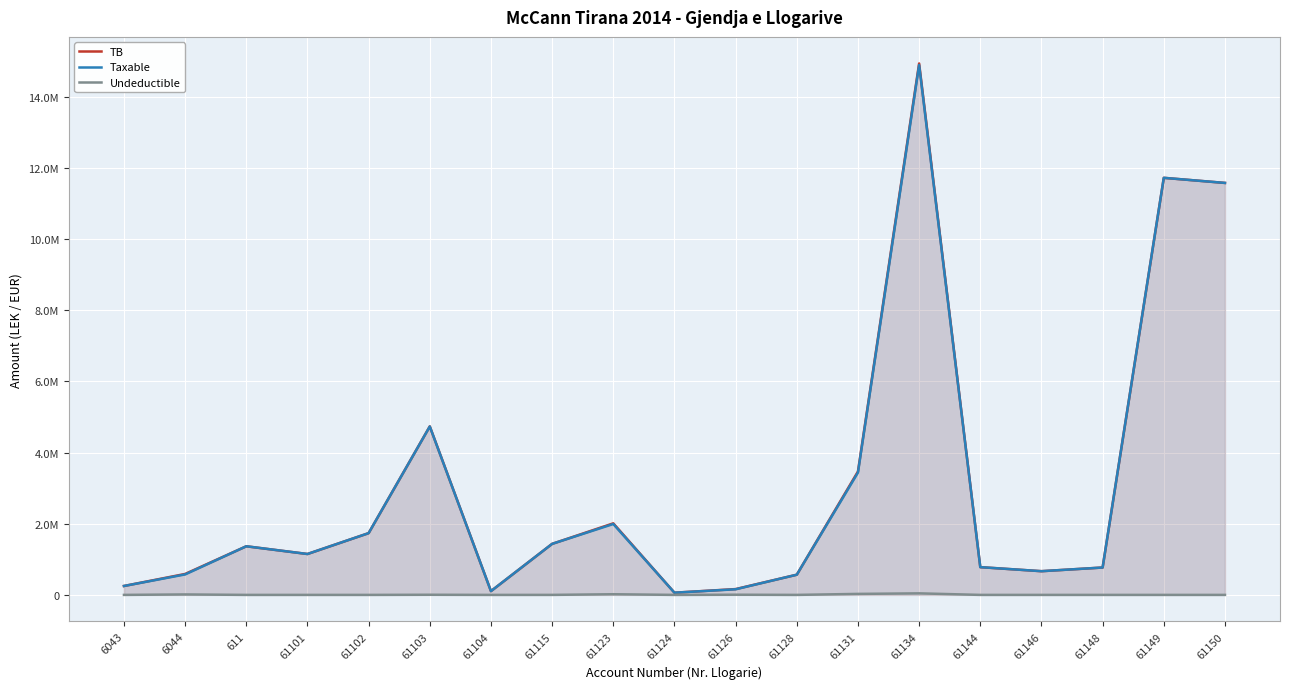

How many categories are shown in the chart?

19